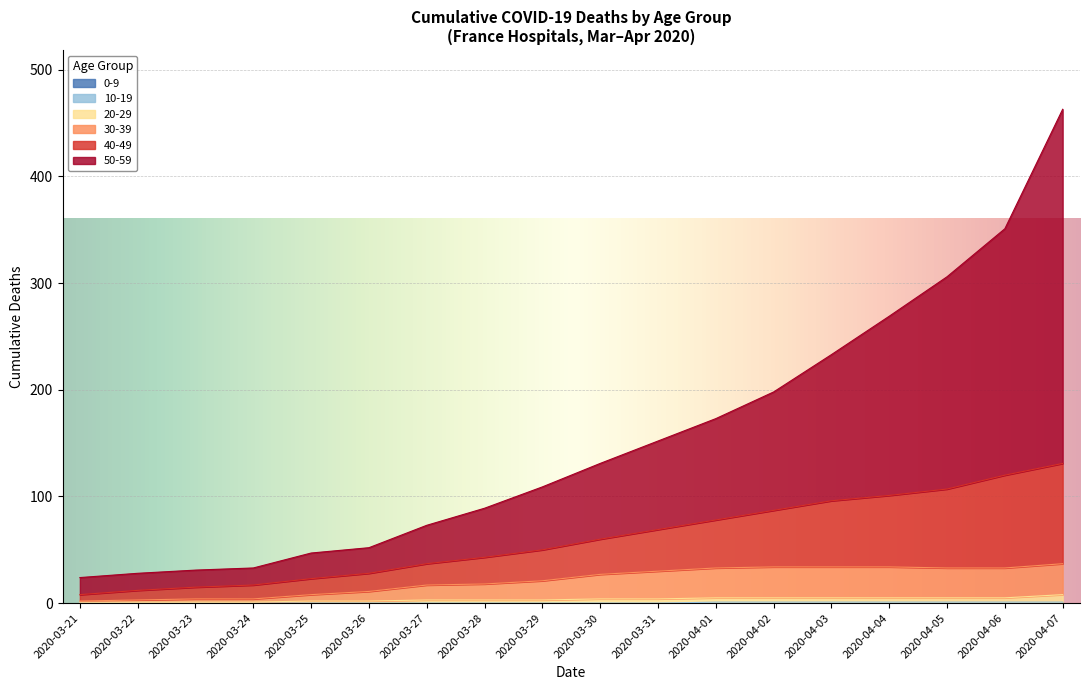

True or false: 30-39 and 20-29 cross at least once.

False